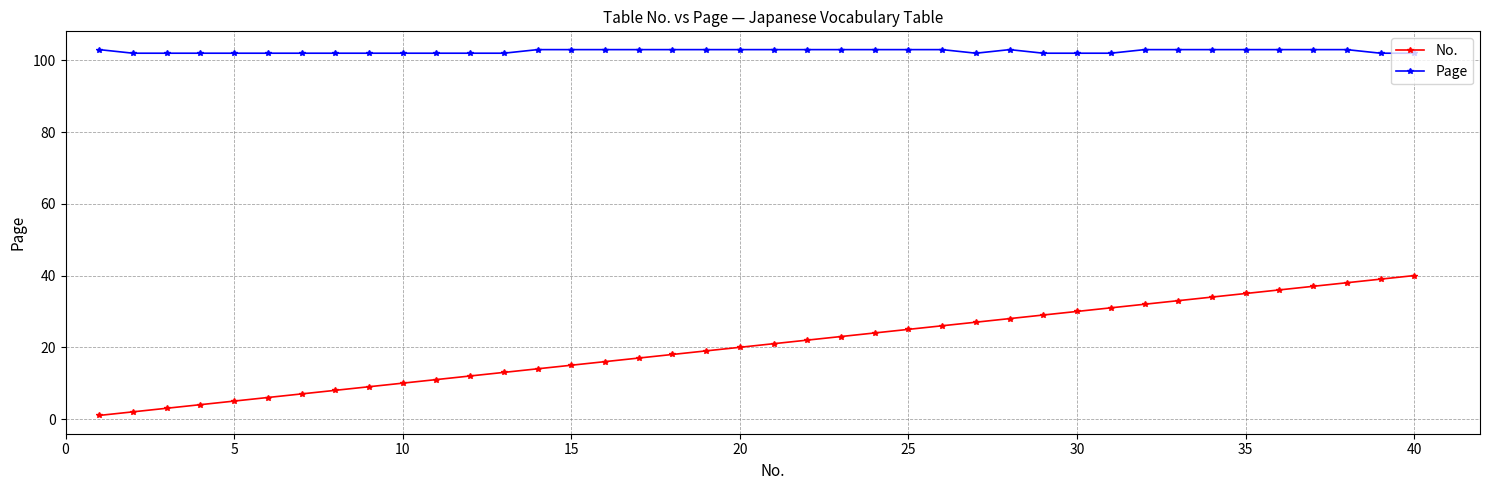

Which series has the largest range (max minus min)?

No.